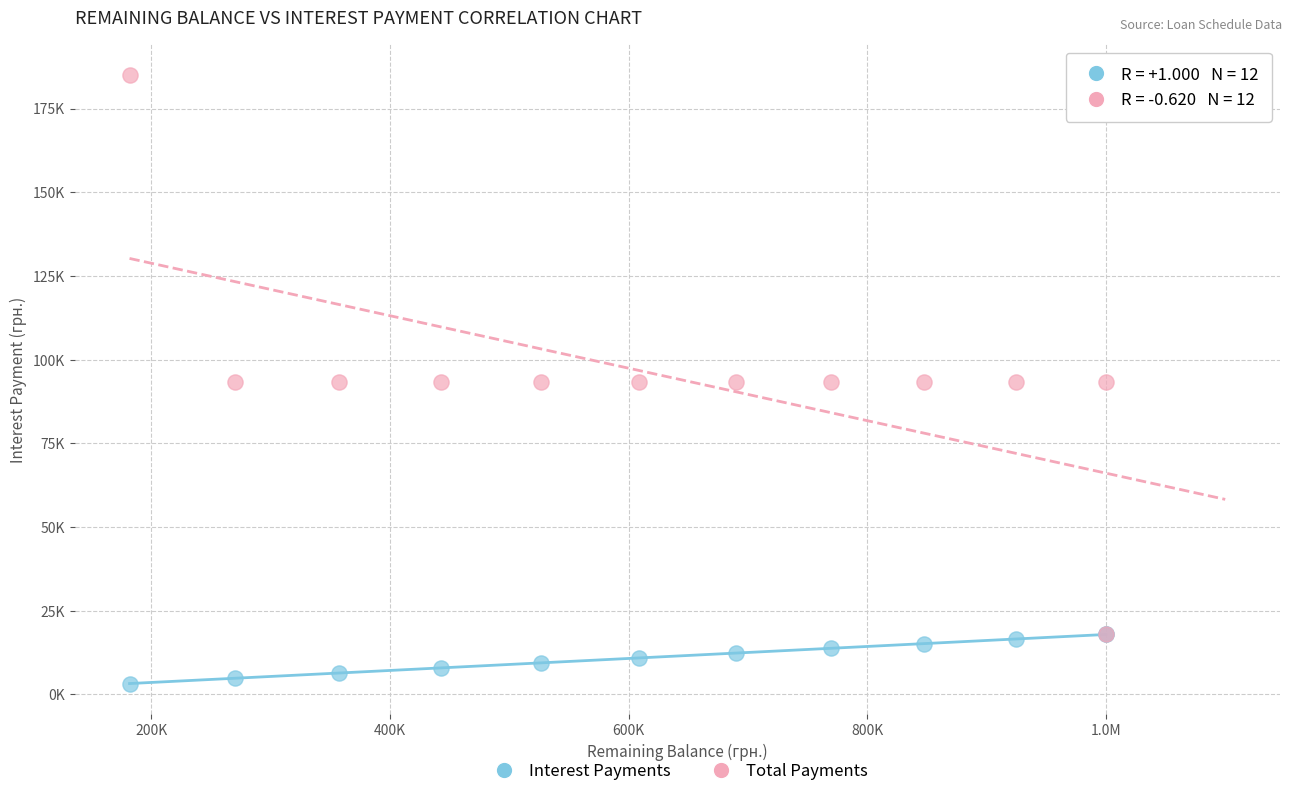

Which series reaches the minimum Y coordinate?

Interest Payments